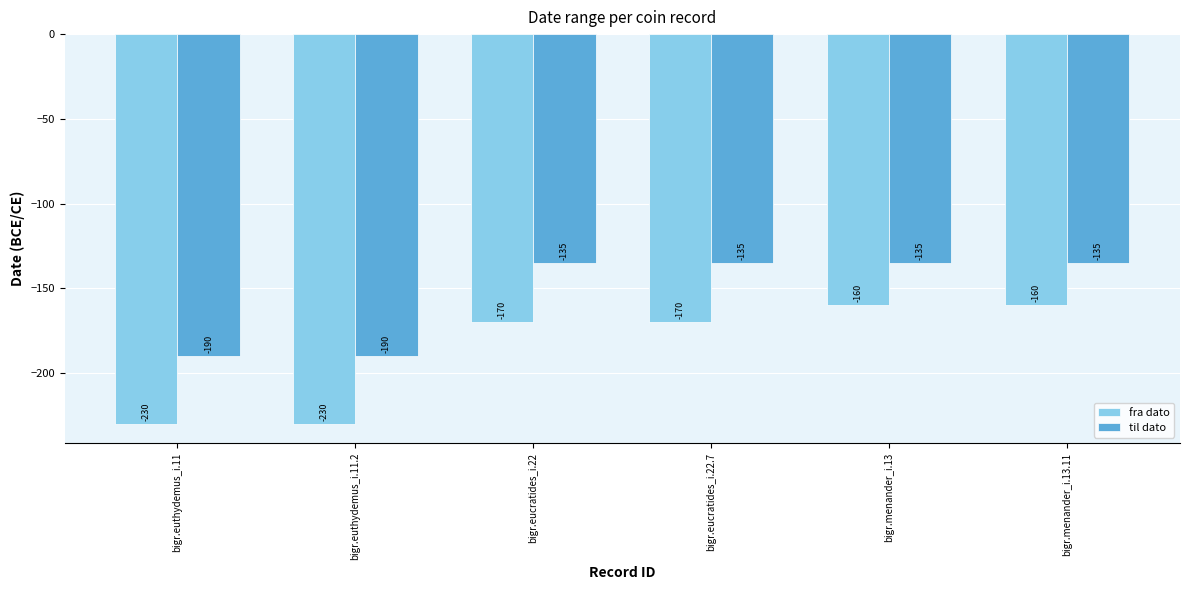

Rank the series by their maximum value, from lowest to highest.

fra dato, til dato